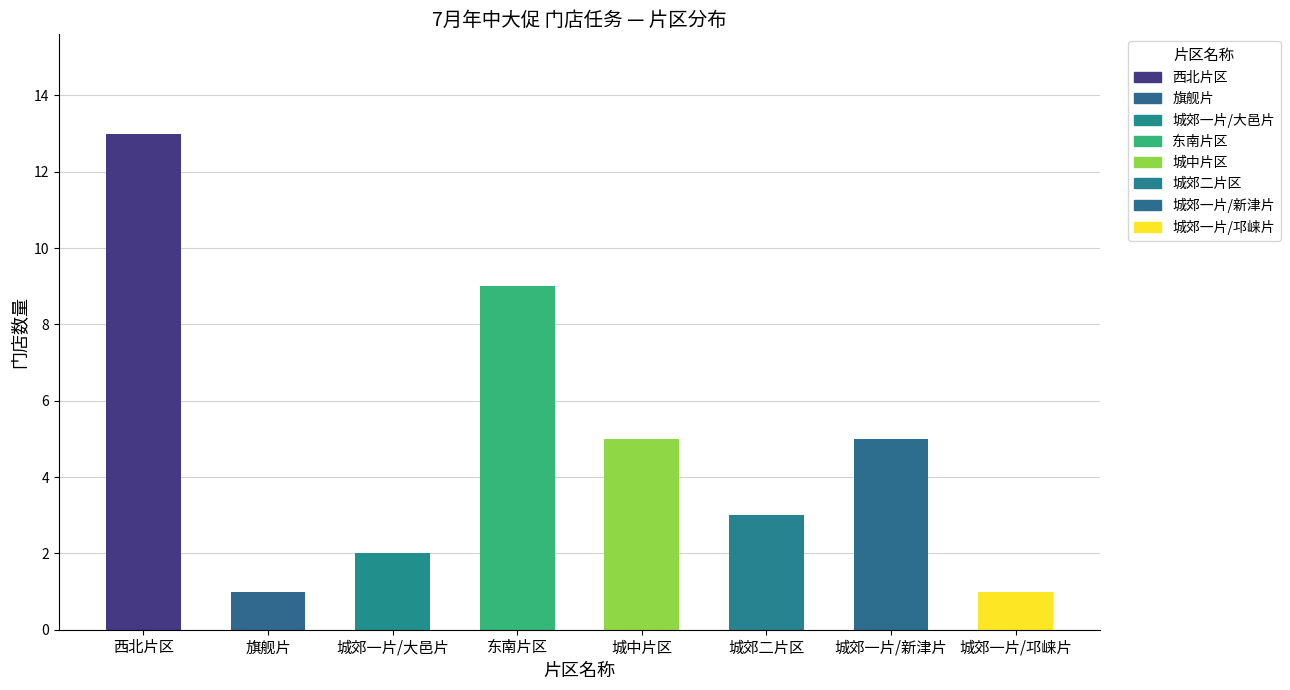

Which label corresponds to the largest value in the chart?

西北片区